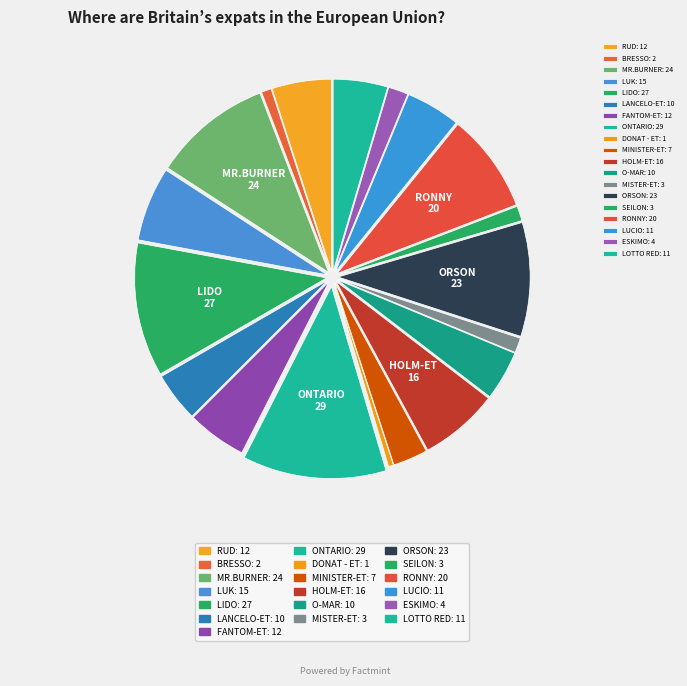

How many slices are in this pie chart?

19